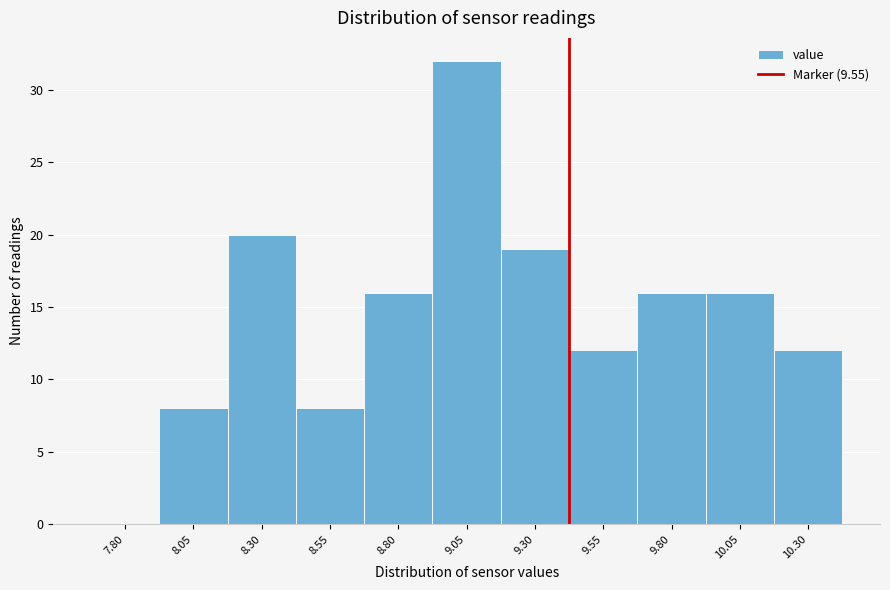

Reading left to right, extract all data points from this chart.

7.80=0	8.05=8	8.30=20	8.55=8	8.80=16	9.05=32	9.30=19	9.55=12	9.80=16	10.05=16	10.30=12